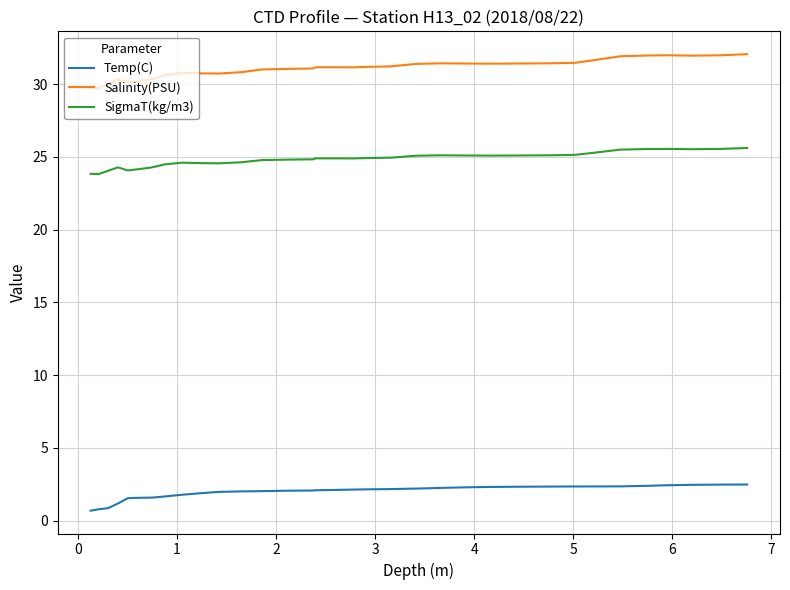

How many distinct data groups are displayed?

3